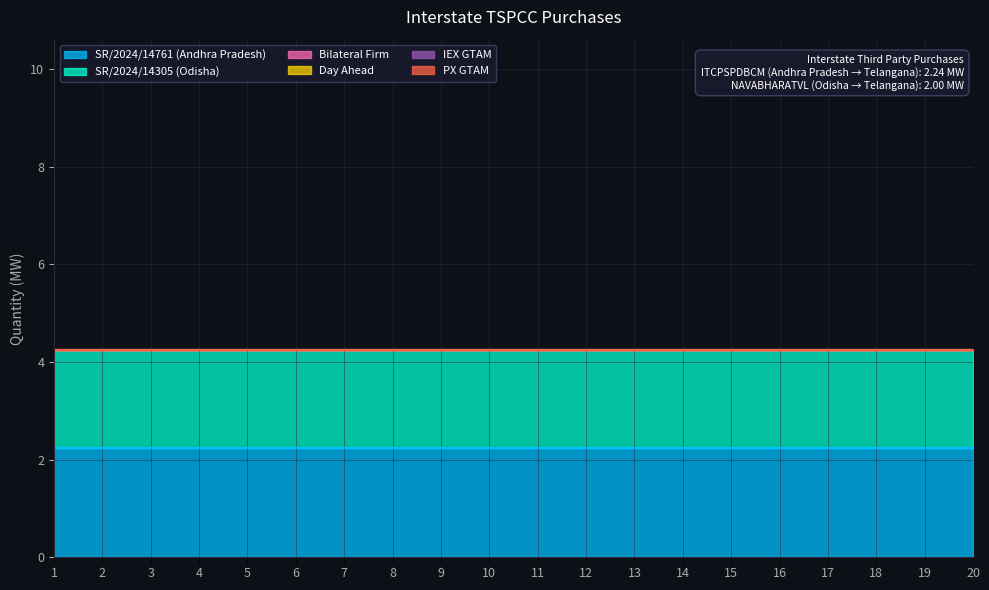

At which category is the sum across all series the highest?

1